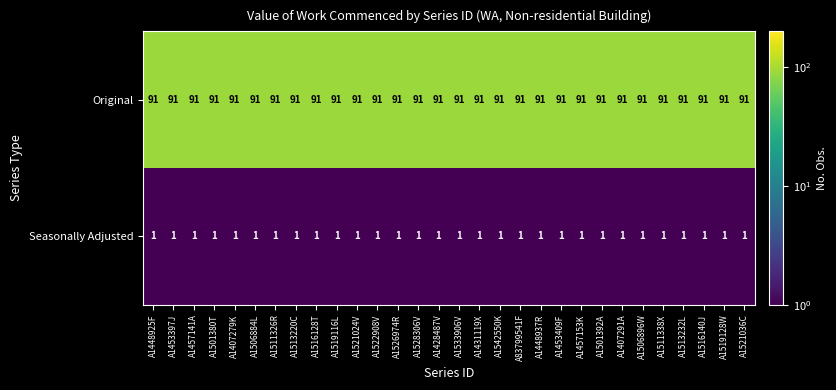

What is the minimum value for Original?

91